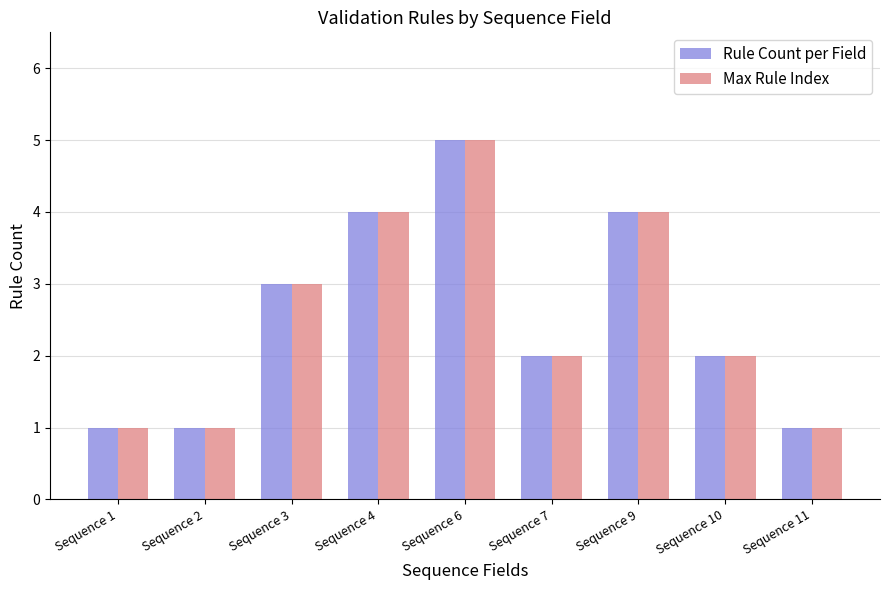

What is the value of the Rule Count per Field bar at the 2nd from the left?

1